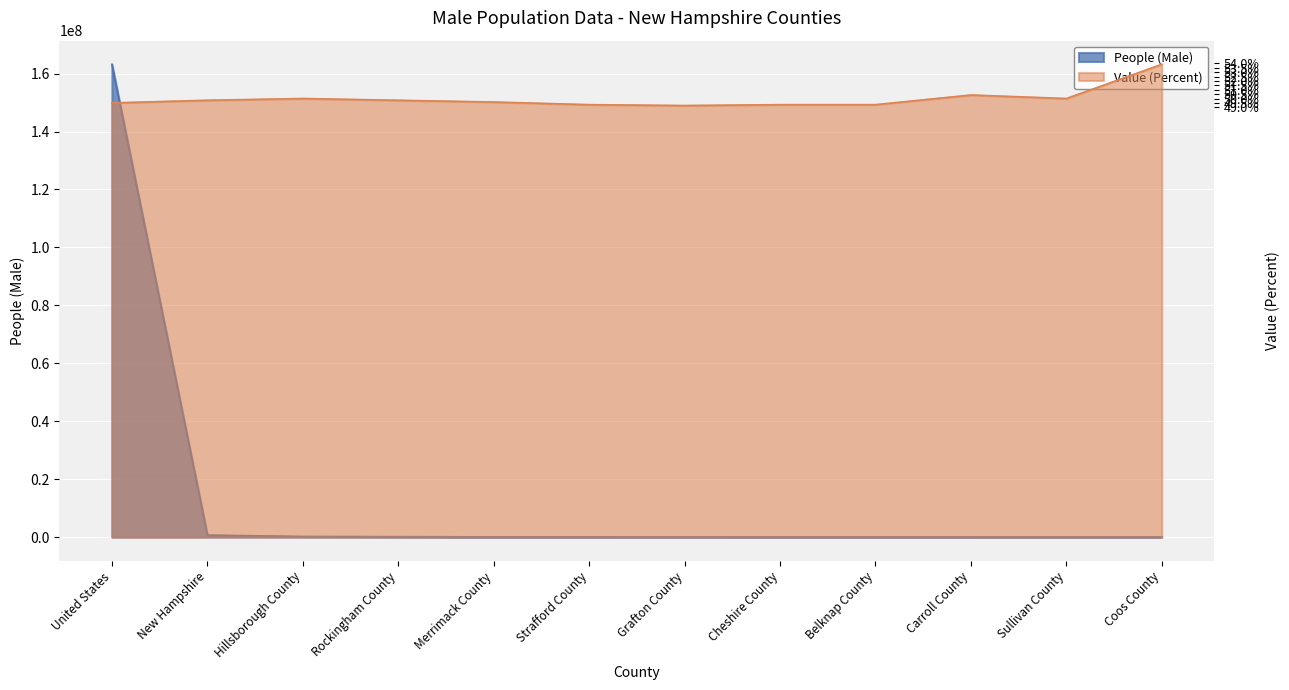

What is the smallest value displayed?

16913